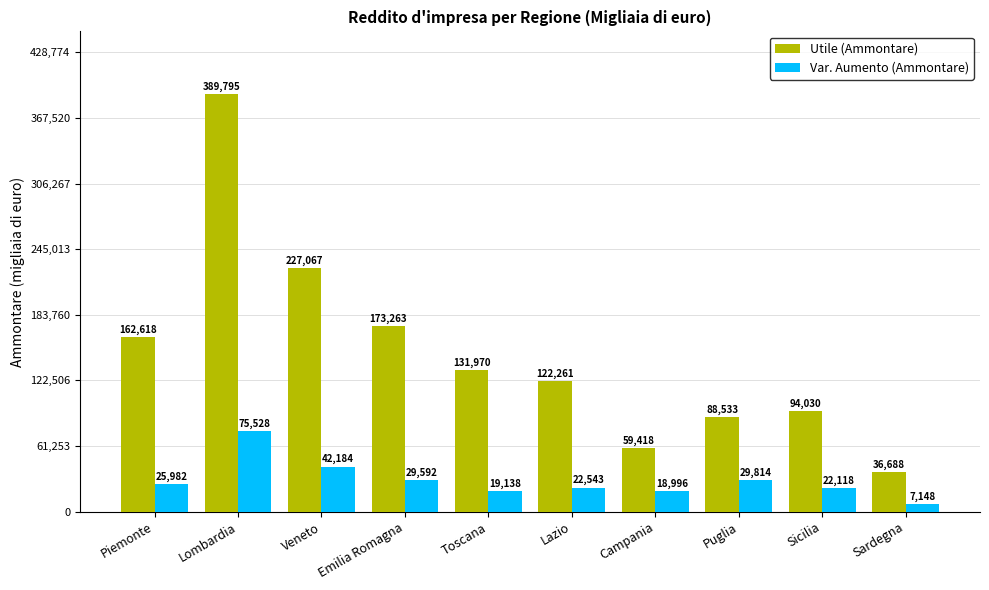

Rank the series by their average value, from highest to lowest.

Utile (Ammontare), Var. Aumento (Ammontare)